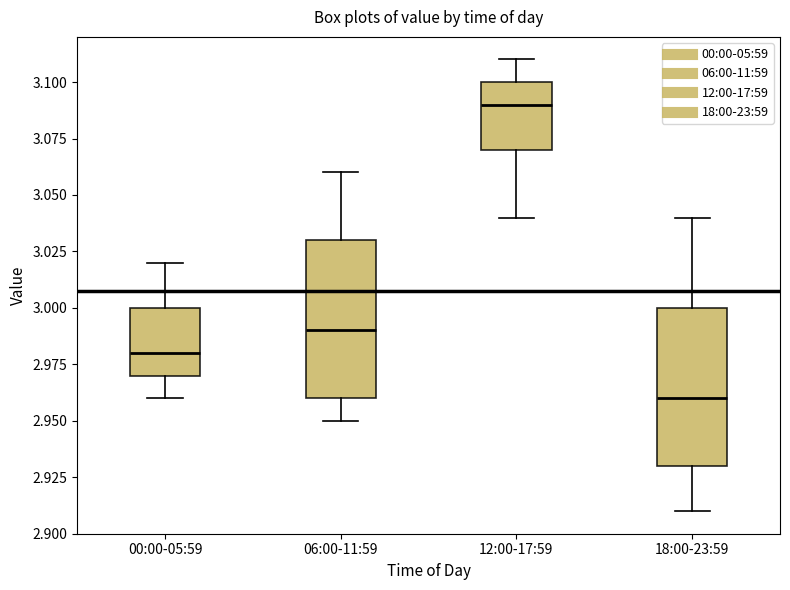

Reading left to right, transcribe this box plot: for each box, give where its median line is, the range the box spans, and where its two whiskers end, as read against the y-axis. The values are not printed on the chart, so give them approximately, as read against the axis.

00:00-05:59: median 2.98, box 2.97 to 3.00, whiskers 2.96 to 3.02
06:00-11:59: median 2.99, box 2.96 to 3.03, whiskers 2.95 to 3.06
12:00-17:59: median 3.09, box 3.07 to 3.10, whiskers 3.04 to 3.11
18:00-23:59: median 2.96, box 2.93 to 3.00, whiskers 2.91 to 3.04